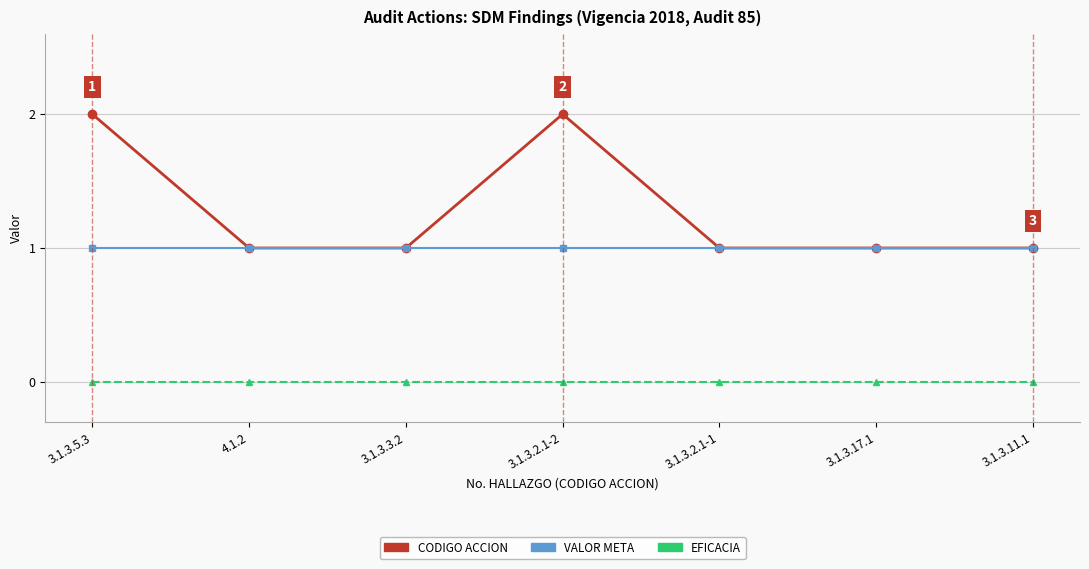

Reading left to right, list all the values displayed in this chart.

CODIGO ACCION: 2	1	1	2	1	1	1
VALOR META: 1	1	1	1	1	1	1
EFICACIA: 0	0	0	0	0	0	0